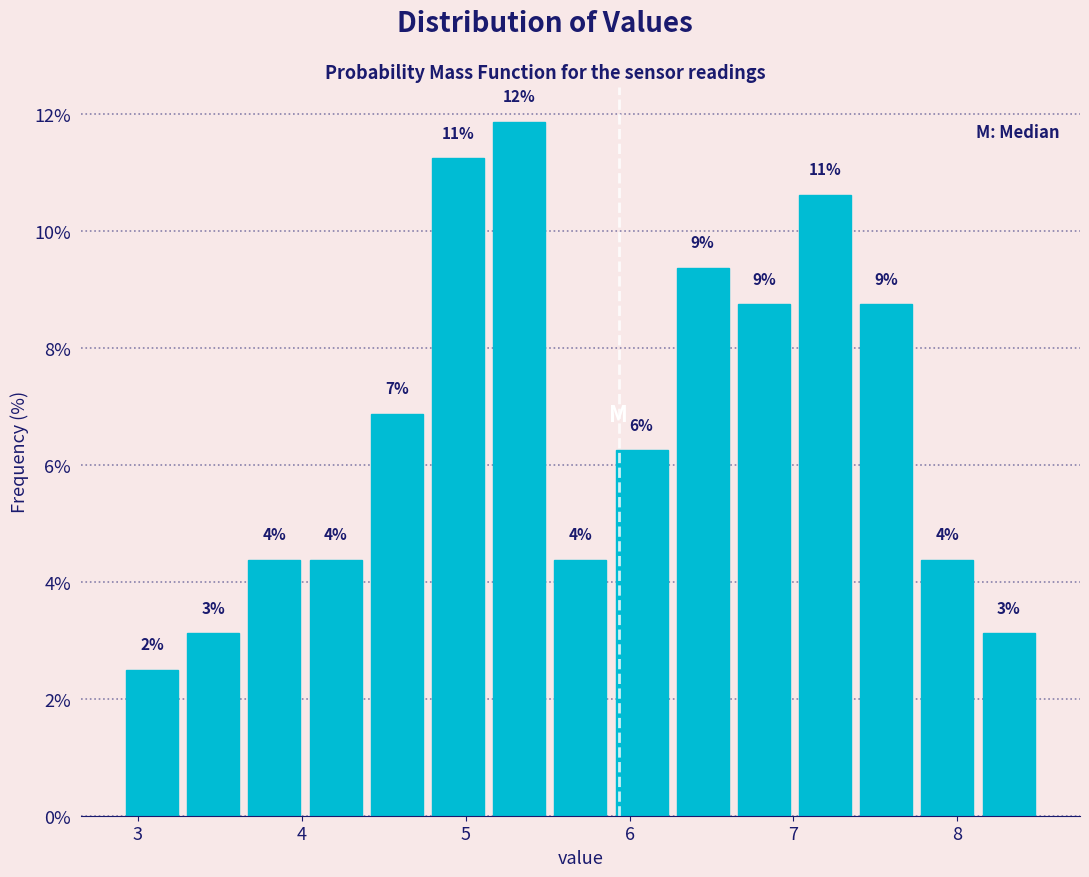

Read against the x-axis, roughly where is the centre of the tallest bar?

5.3